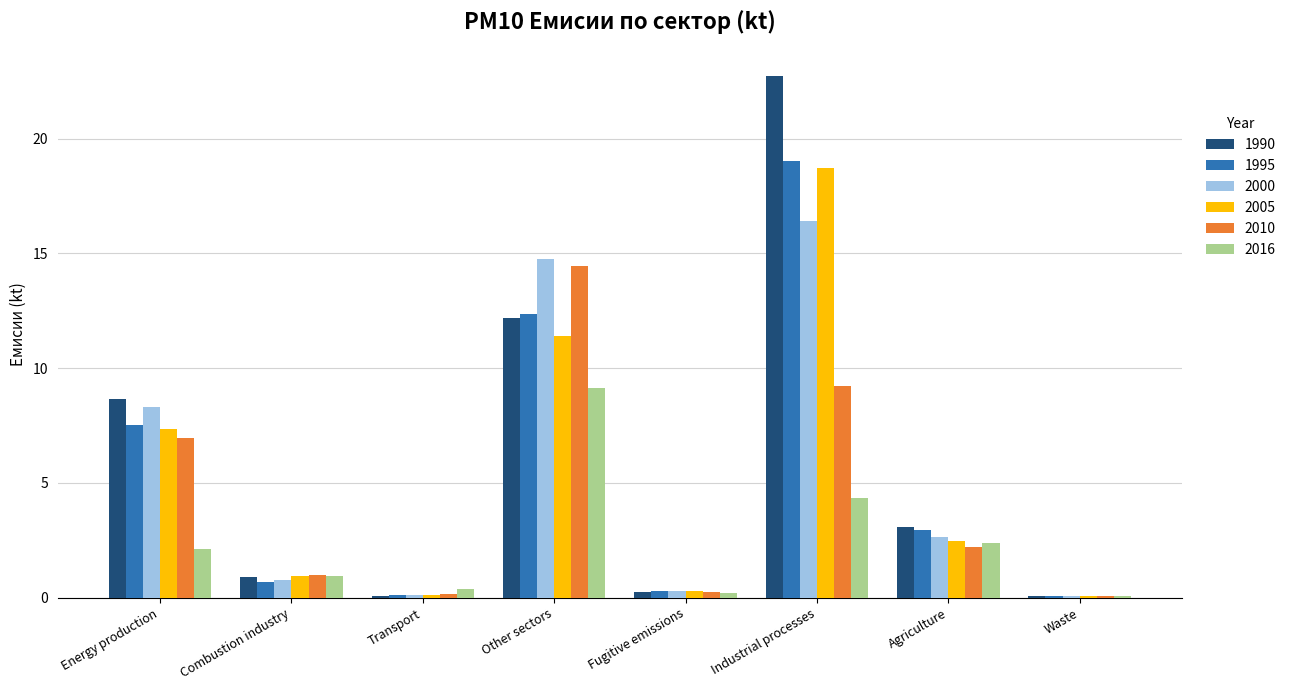

Is it true that 2000 equals 20.8 at Other sectors?

False